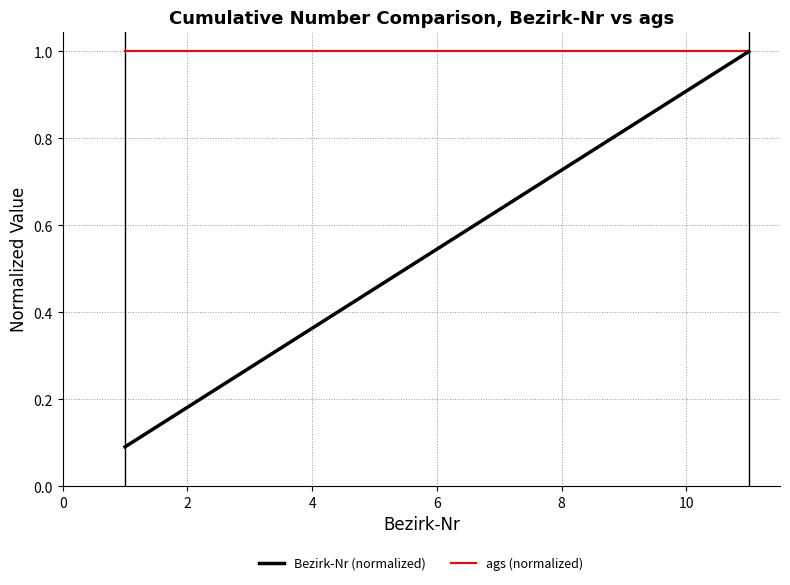

Which series has the largest total across all categories?

ags (normalized)